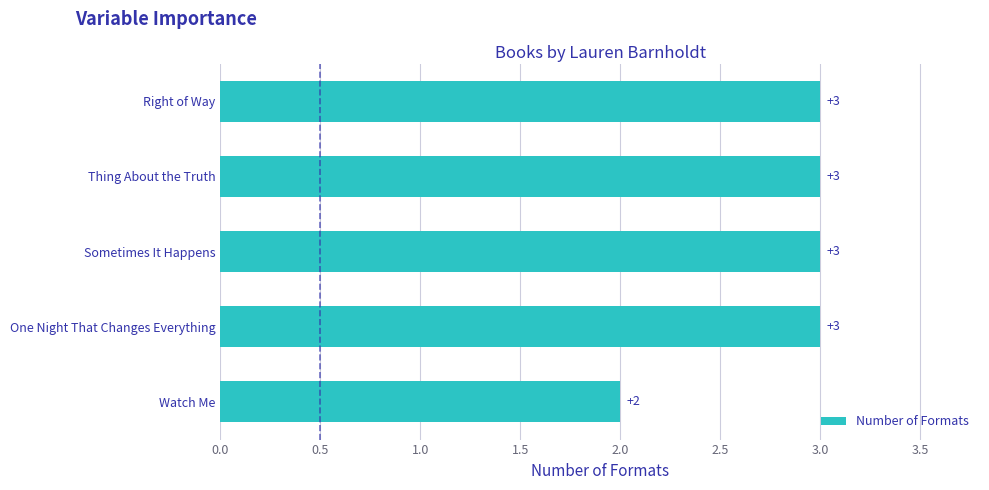

Which has a higher value, Sometimes It Happens or Watch Me?

Sometimes It Happens